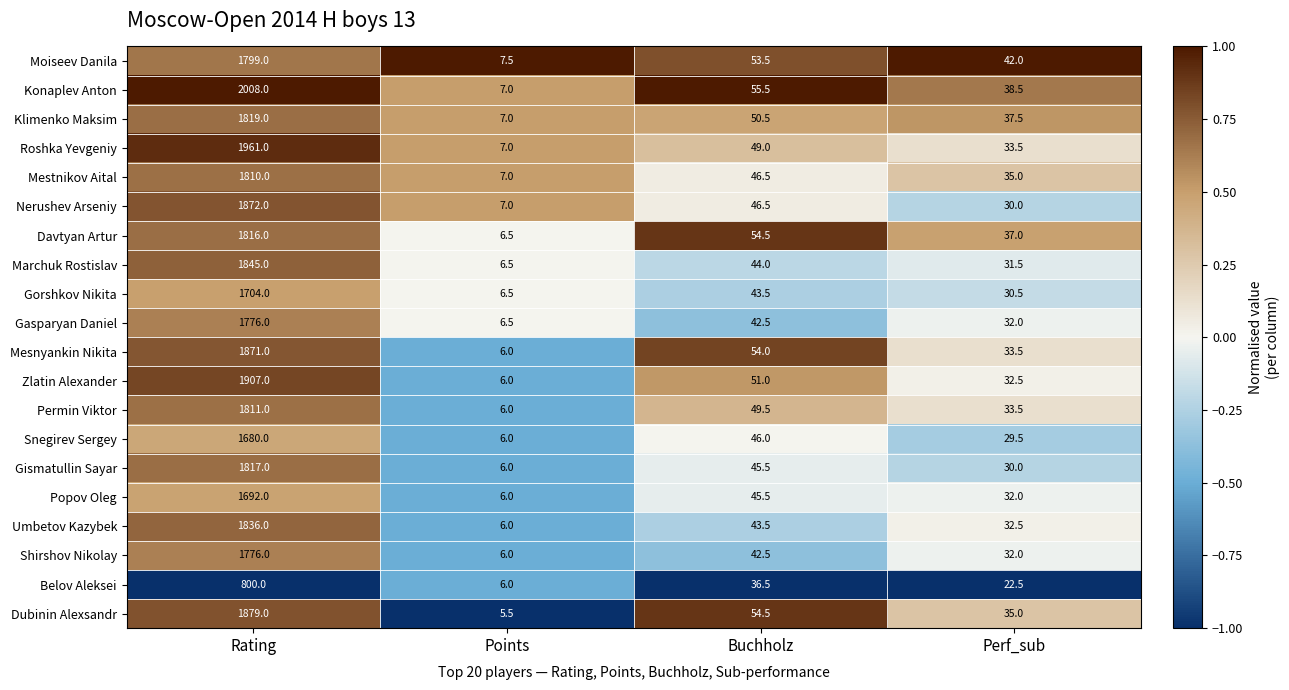

Between Rating and Perf_sub, which series saw the biggest shift?

Konaplev Anton